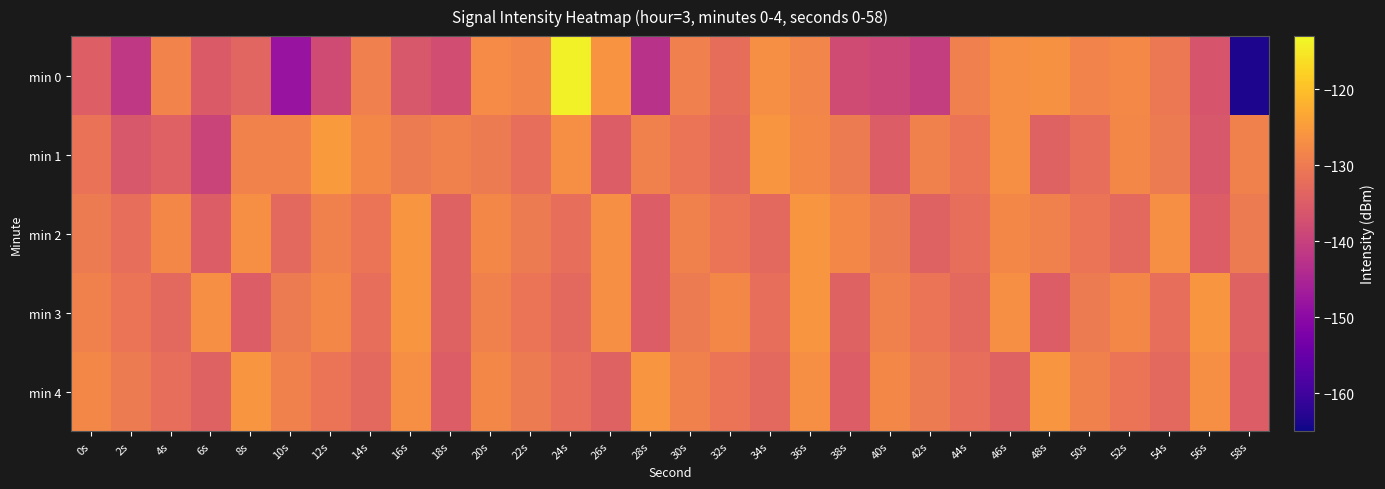

Which series has the largest total across all categories?

min 2